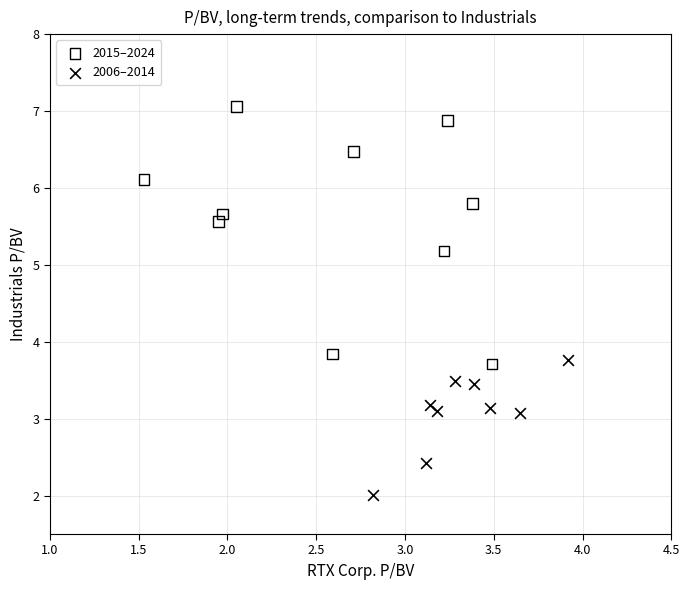

Which series reaches the maximum Y coordinate?

2015–2024